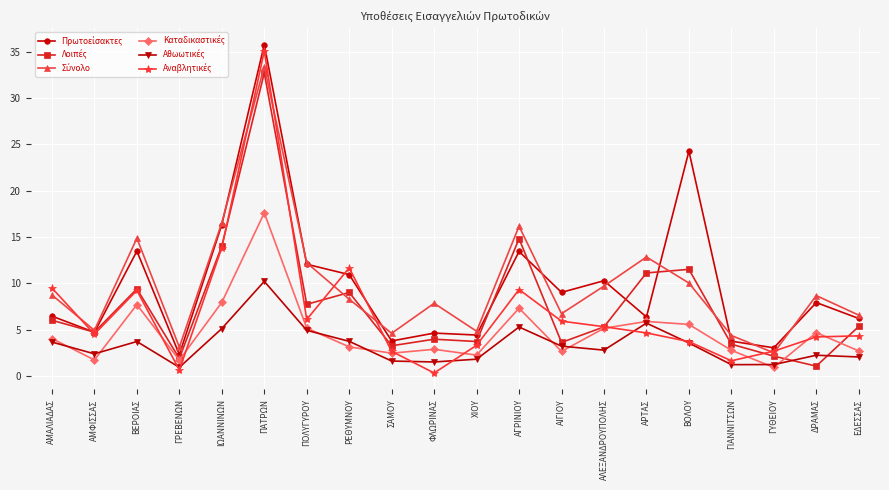

What position from the right is ΓΙΑΝΝΙΤΣΩΝ?

4